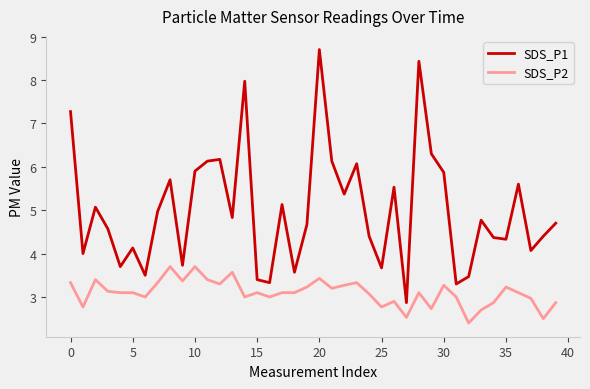

Which series has the widest spread of values?

SDS_P1